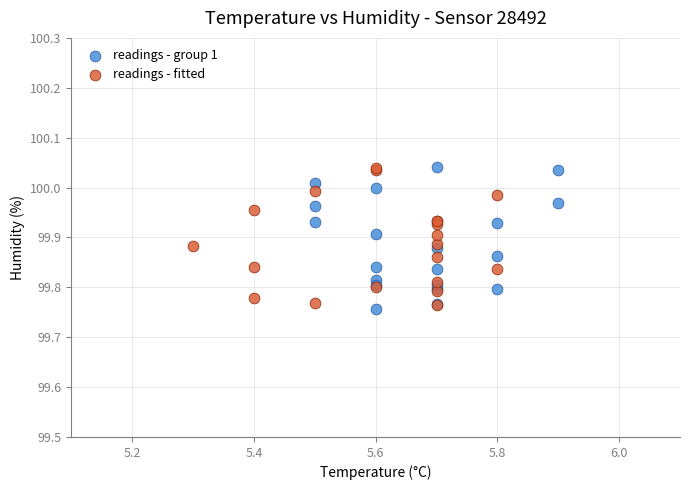

What are all the series names shown in the legend?

readings - group 1, readings - fitted